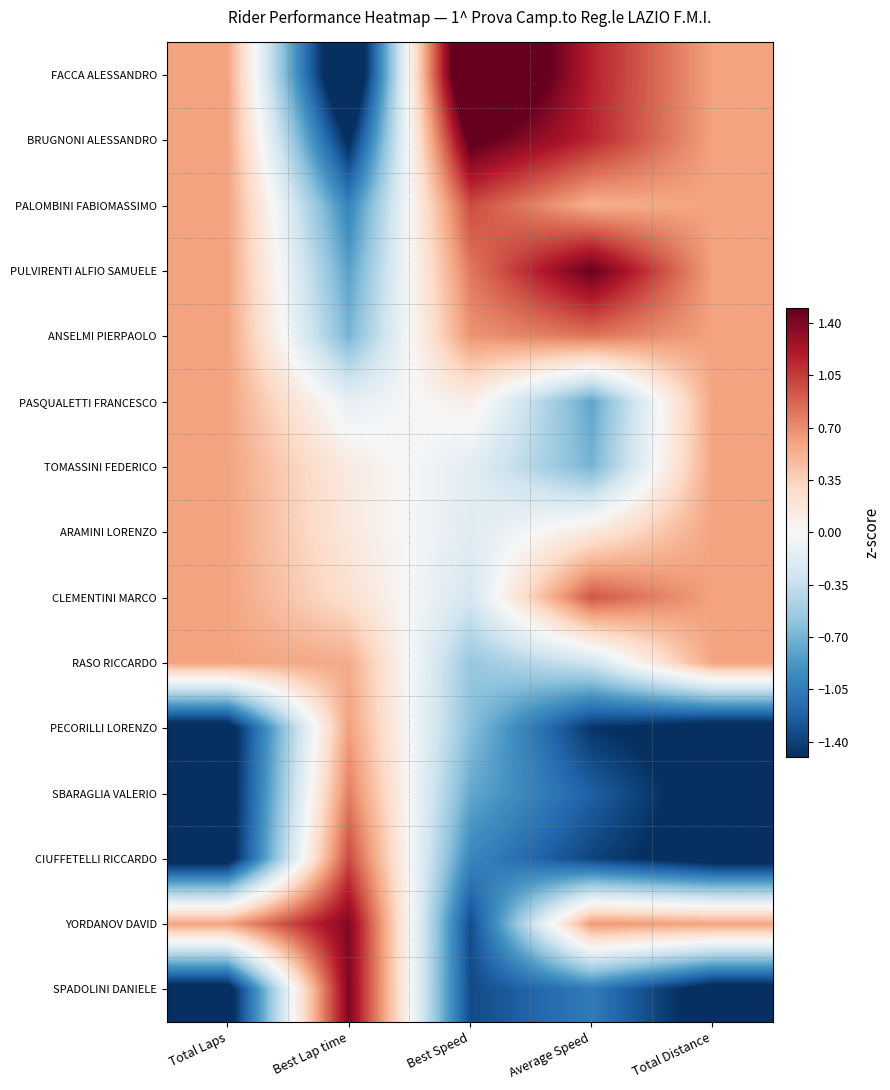

Count the number of data series in this chart.

15